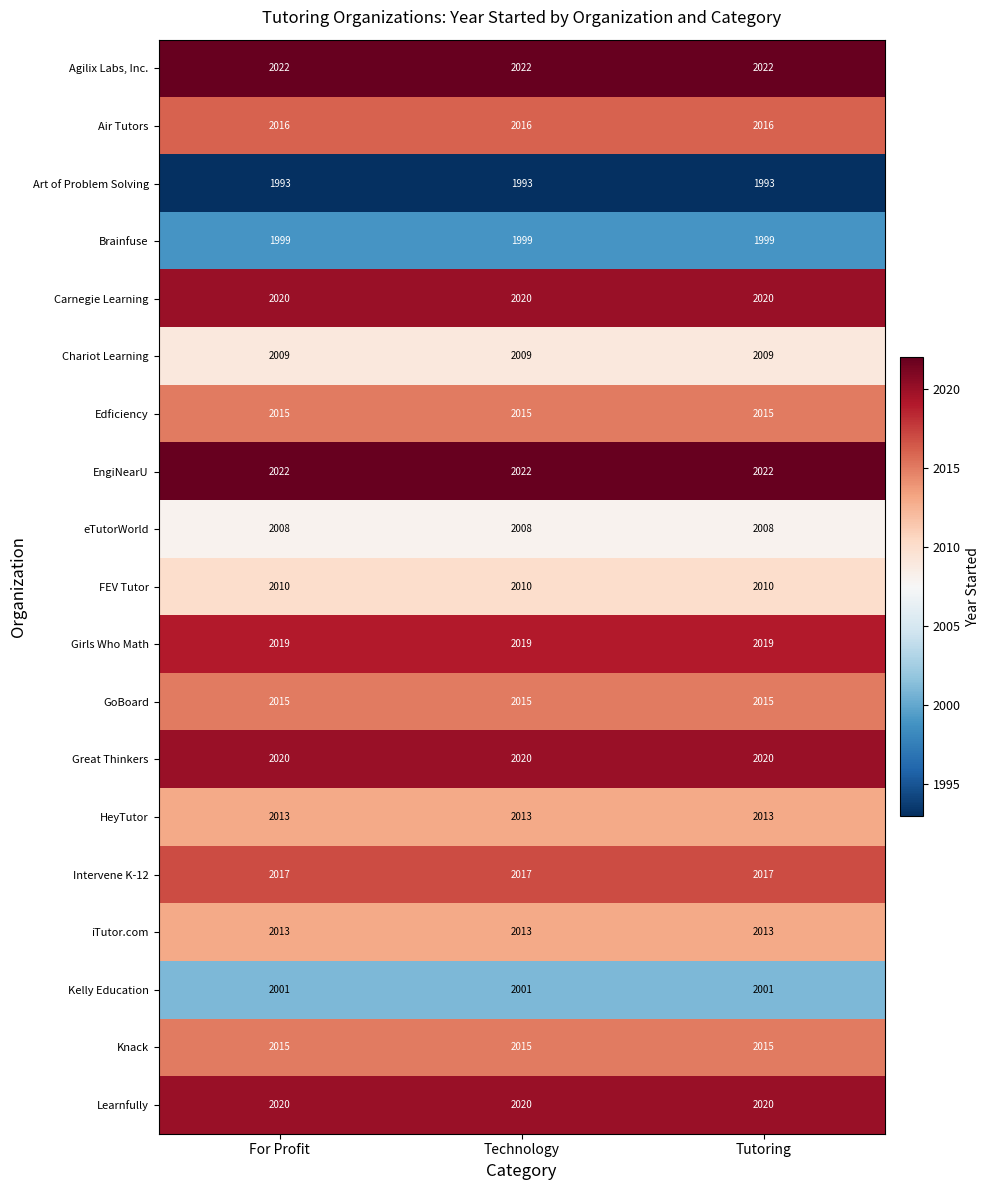

Is it true that Chariot Learning equals 817 at For Profit?

False